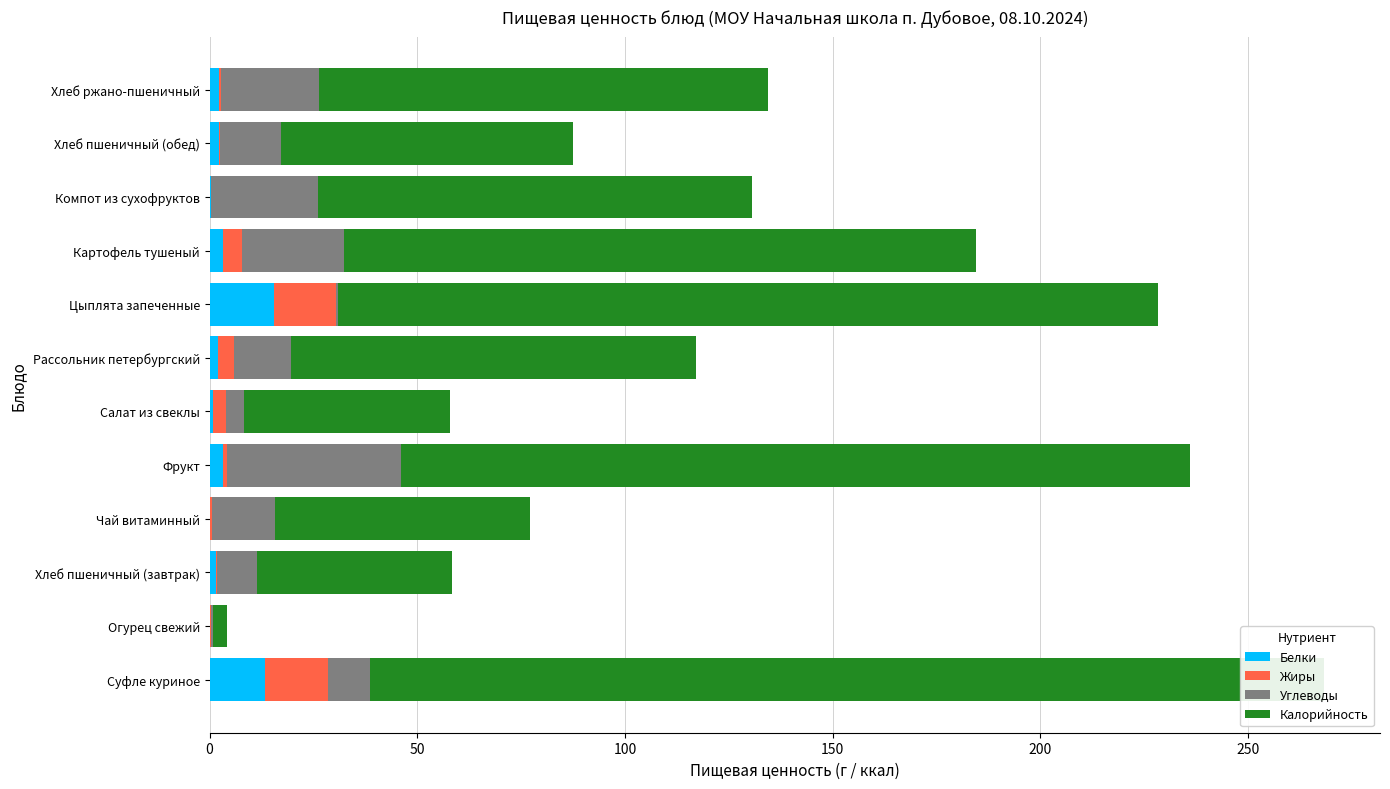

Which series has the widest spread of values?

Калорийность